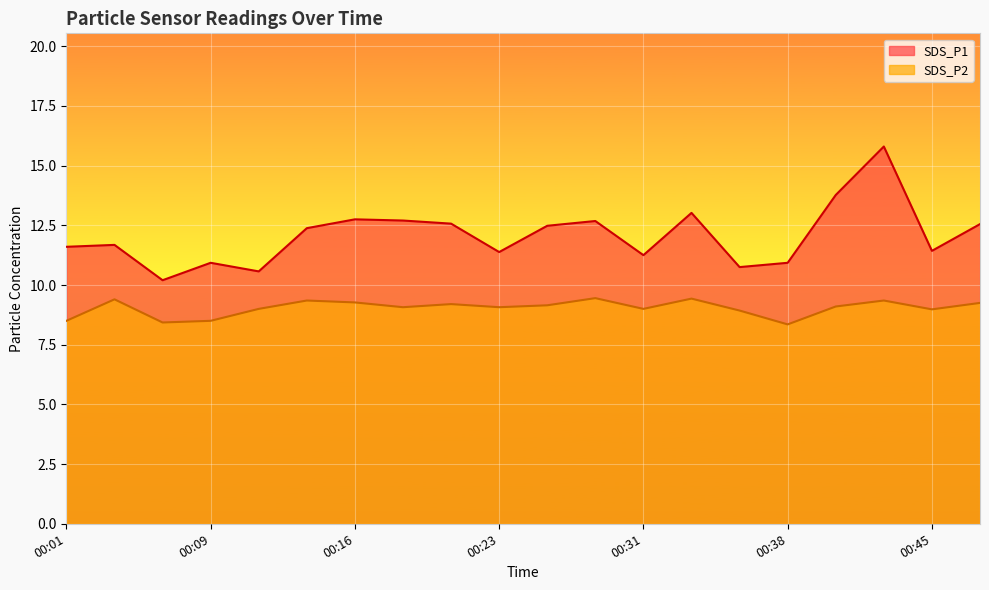

At which category is the sum across all series the highest?

00:43